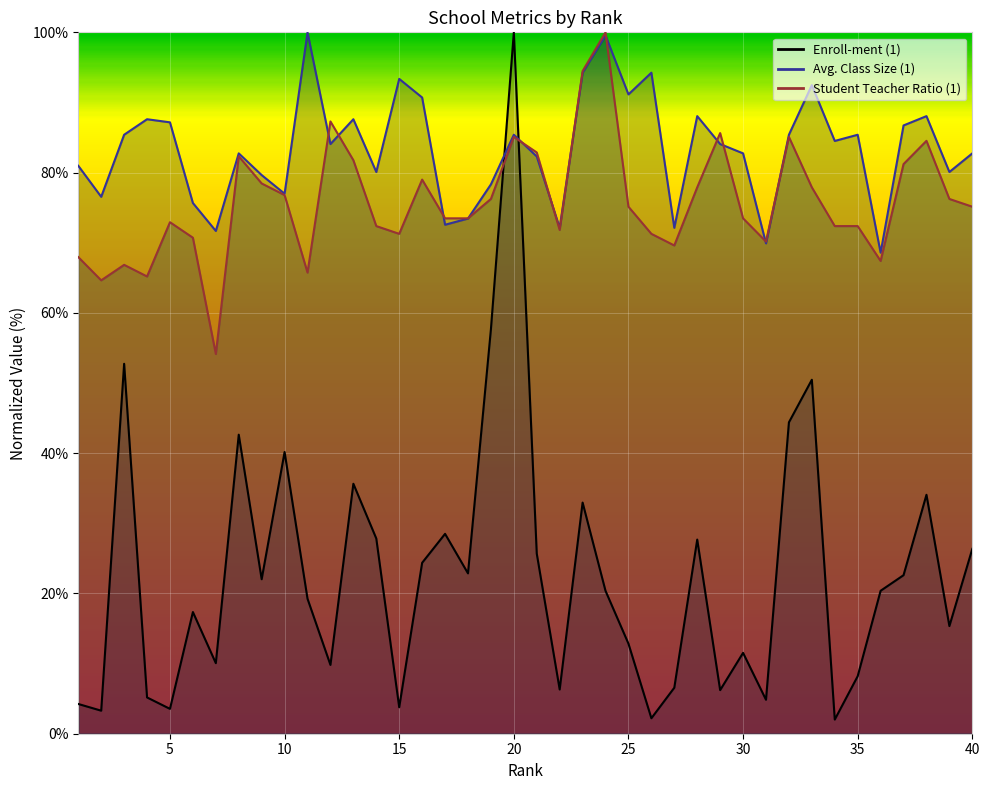

Reading left to right, extract all data points from this chart.

Enroll-ment (1): 4.2	3.3	52.7	5.2	3.5	17.3	10.1	42.6	22.0	40.2	19.2	9.8	35.6	27.8	3.8	24.4	28.5	22.9	57.7	100.0	25.7	6.3	33.0	20.4	12.8	2.2	6.6	27.7	6.2	11.5	4.8	44.4	50.5	2.0	8.2	20.4	22.6	34.1	15.3	26.4
Avg. Class Size (1): 81.0	76.5	85.4	87.6	87.2	75.7	71.7	82.7	79.6	77.0	100.0	84.1	87.6	80.1	93.4	90.7	72.6	73.5	78.3	85.4	82.3	72.1	94.2	99.6	91.2	94.2	72.1	88.1	84.1	82.7	69.9	85.4	92.5	84.5	85.4	68.6	86.7	88.1	80.1	82.7
Student Teacher Ratio (1): 68.0	64.6	66.9	65.2	72.9	70.7	54.1	82.3	78.5	76.8	65.7	87.3	81.8	72.4	71.3	79.0	73.5	73.5	76.2	85.1	82.9	71.8	94.5	100.0	75.1	71.3	69.6	77.9	85.6	73.5	70.2	85.1	77.9	72.4	72.4	67.4	81.2	84.5	76.2	75.1